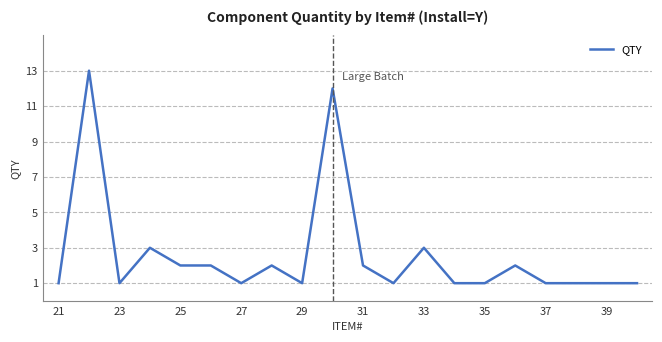

What is the difference between the maximum and minimum values?

12